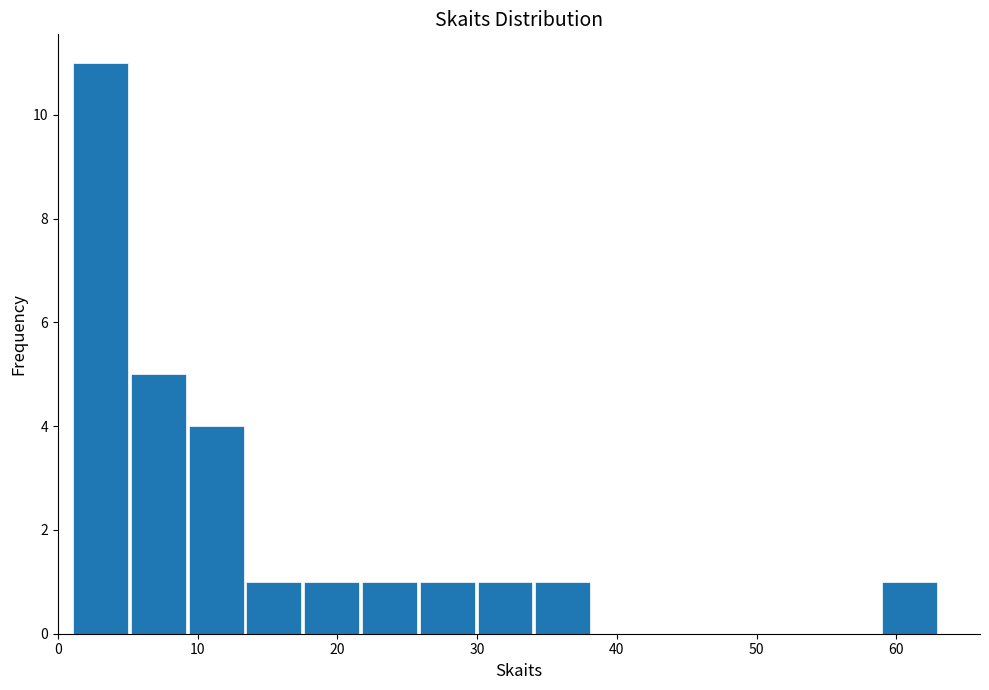

Reading left to right, transcribe this chart: for each bar, give the range it covers on the x-axis and its height. Neither the bar edges nor the heights are printed on the chart, so give them approximately, as read against the axes.

1 to 5: 11
5 to 9: 5
9 to 13: 4
13 to 18: 1
18 to 22: 1
22 to 26: 1
26 to 30: 1
30 to 34: 1
34 to 38: 1
38 to 42: 0
42 to 46: 0
46 to 51: 0
51 to 55: 0
55 to 59: 0
59 to 63: 1